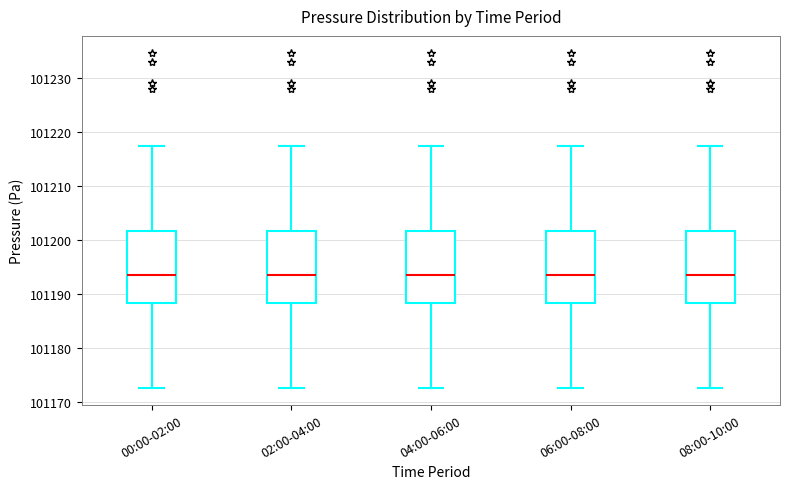

Where does the upper whisker of the box for 06:00-08:00 end on the y-axis? The values are not printed on the chart, so give them approximately, as read against the axis.

101217